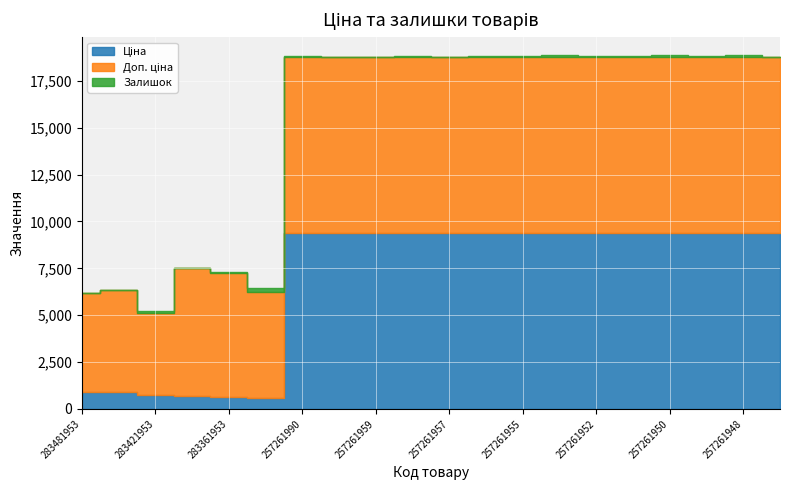

Which series has the largest total across all categories?

Доп. ціна